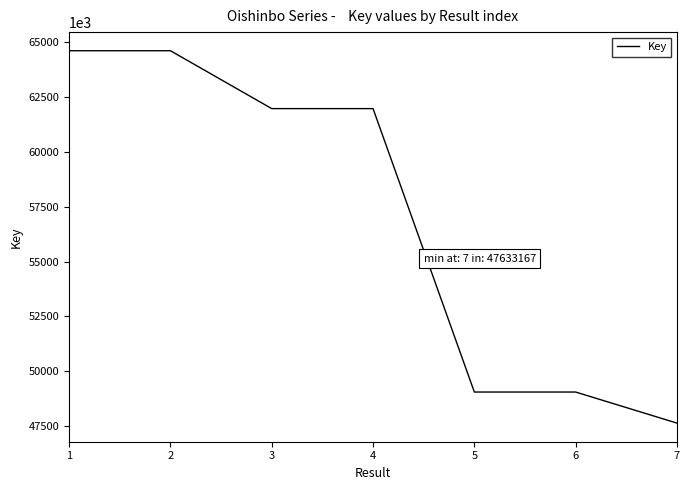

Approximately how many times larger is the value at 7 compared to 5?

1.0